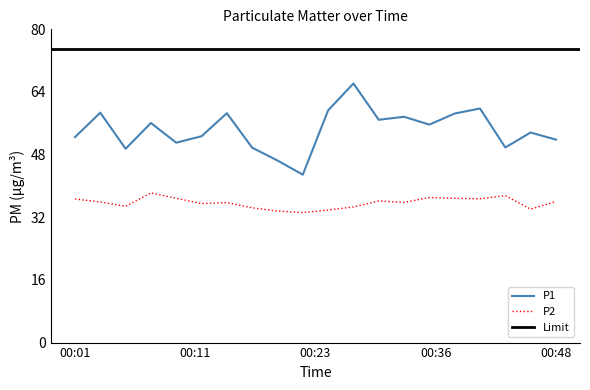

True or false: P2 and P1 cross at least once.

False